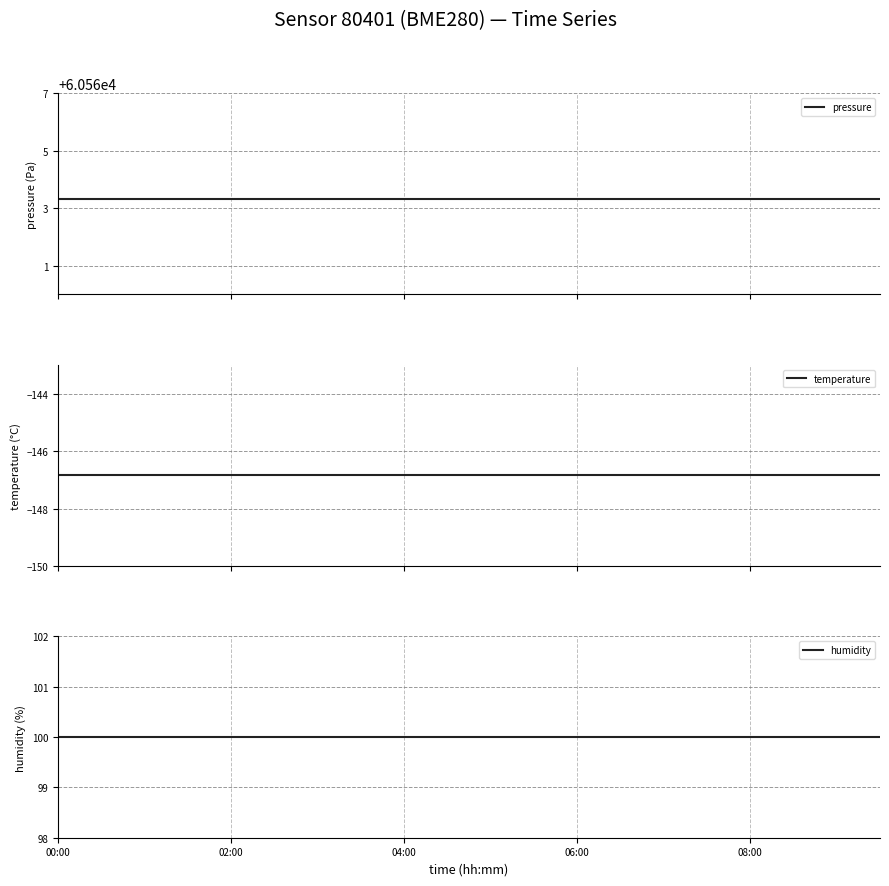

List the series in order of their peak value, lowest first.

temperature, humidity, pressure